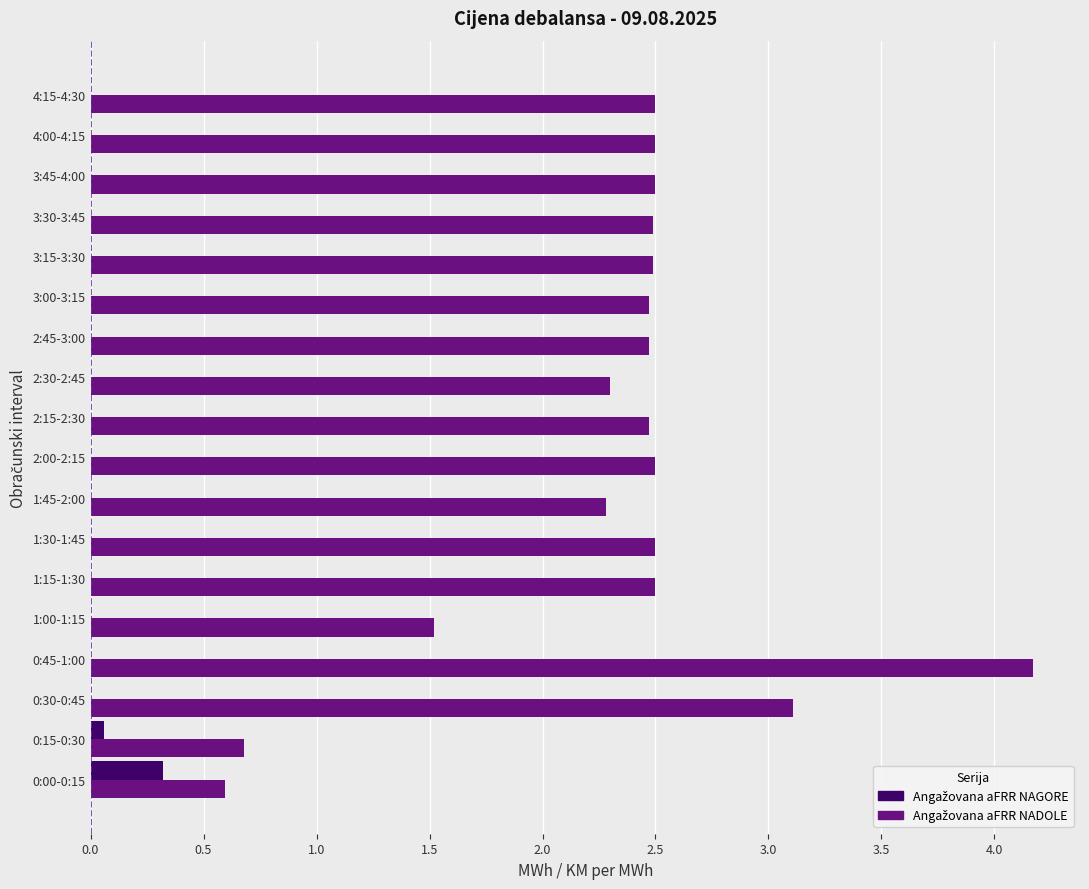

At which category is the sum across all series the highest?

0:45-1:00